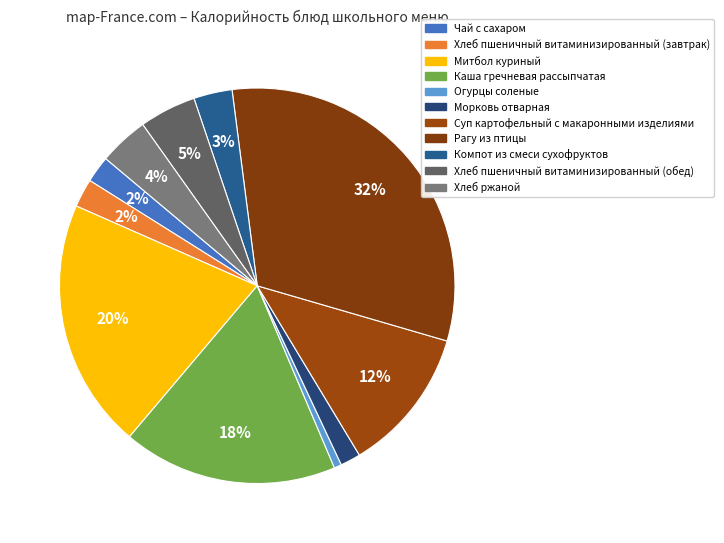

Count the number of slices in the pie.

11